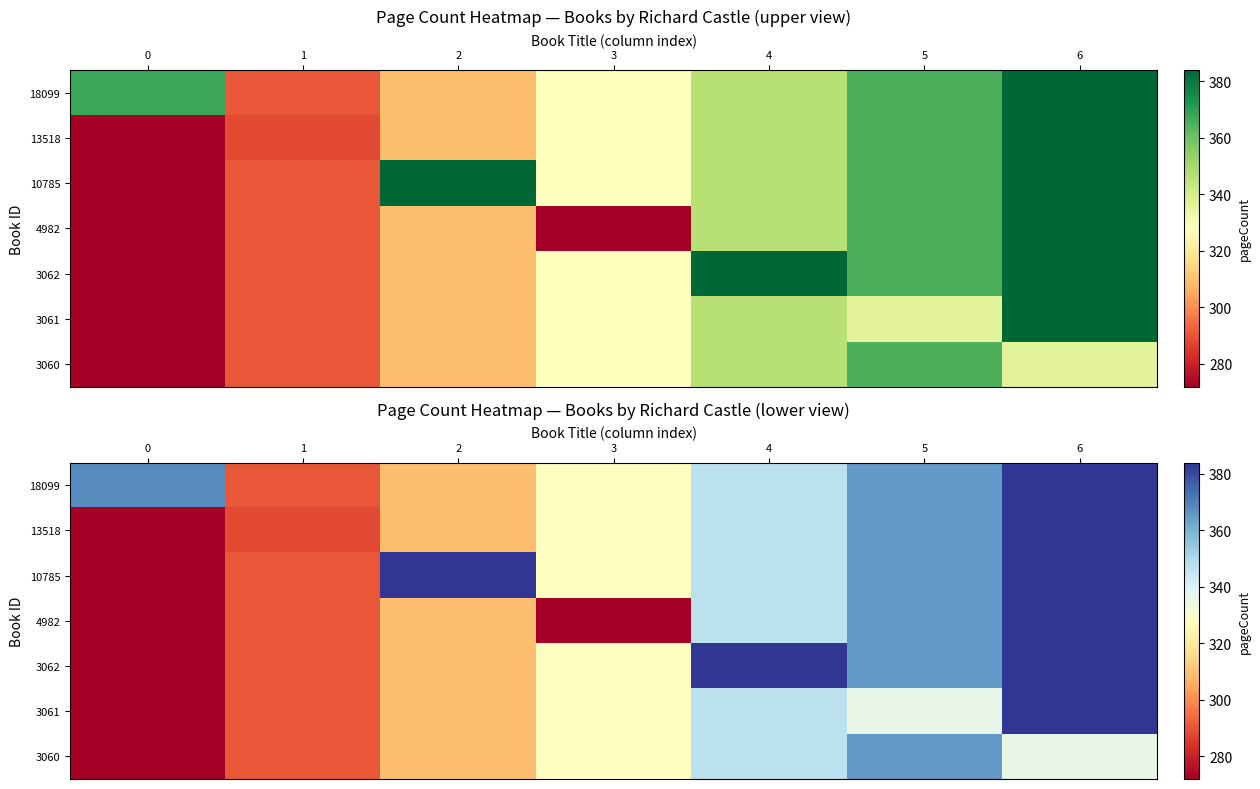

What is the maximum value shown in the chart?

384.0